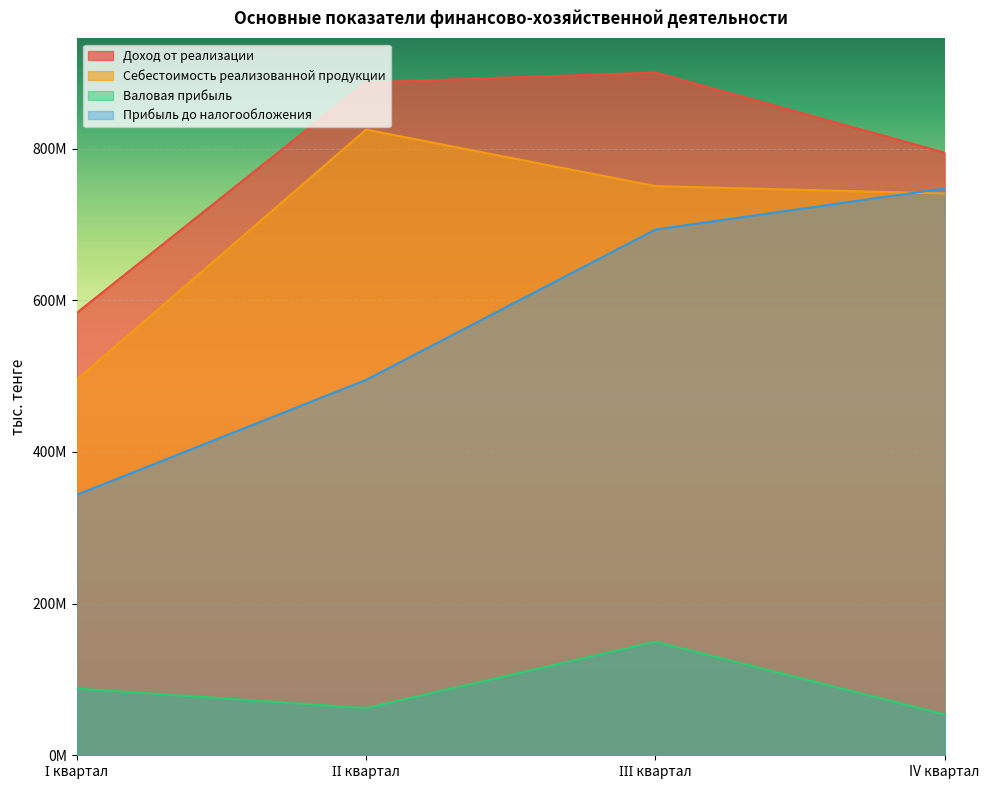

What is the sum of the Себестоимость реализованной продукции values at ІІ квартал and І квартал?

1320485438